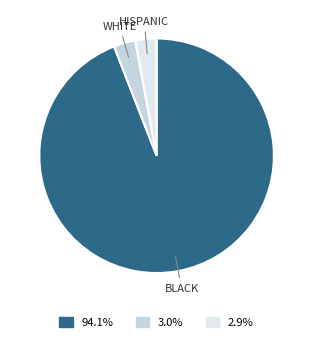

How many segments does this pie chart have?

3